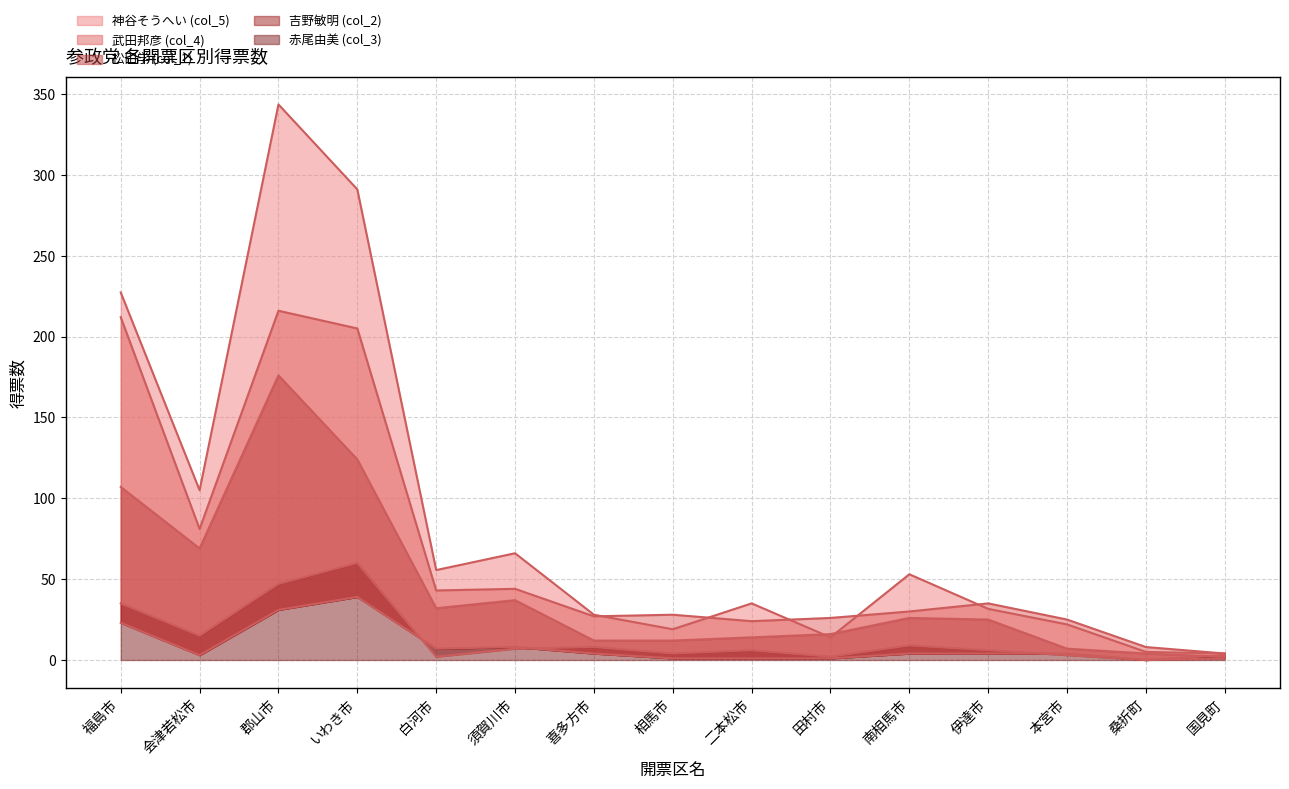

Which series has the largest range (max minus min)?

神谷そうへい (col_5)